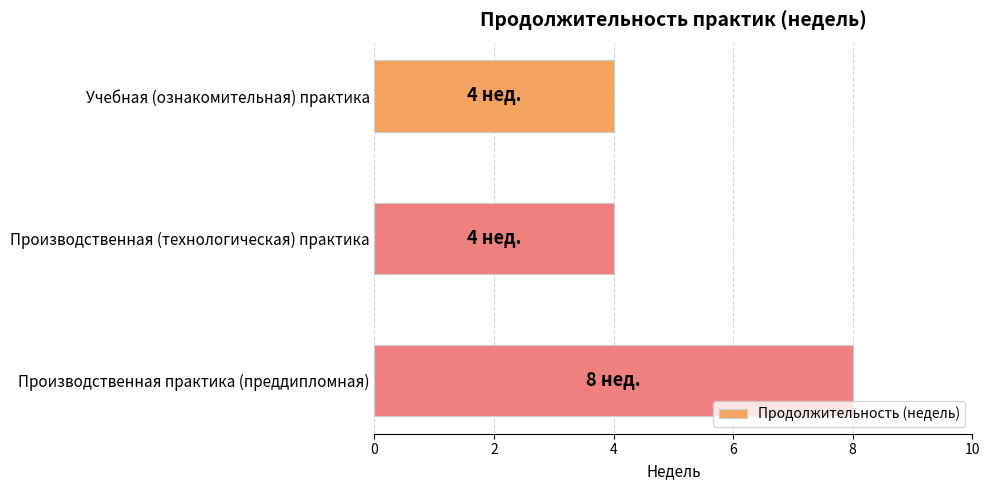

What is the approximate value at Производственная (технологическая) практика?

4